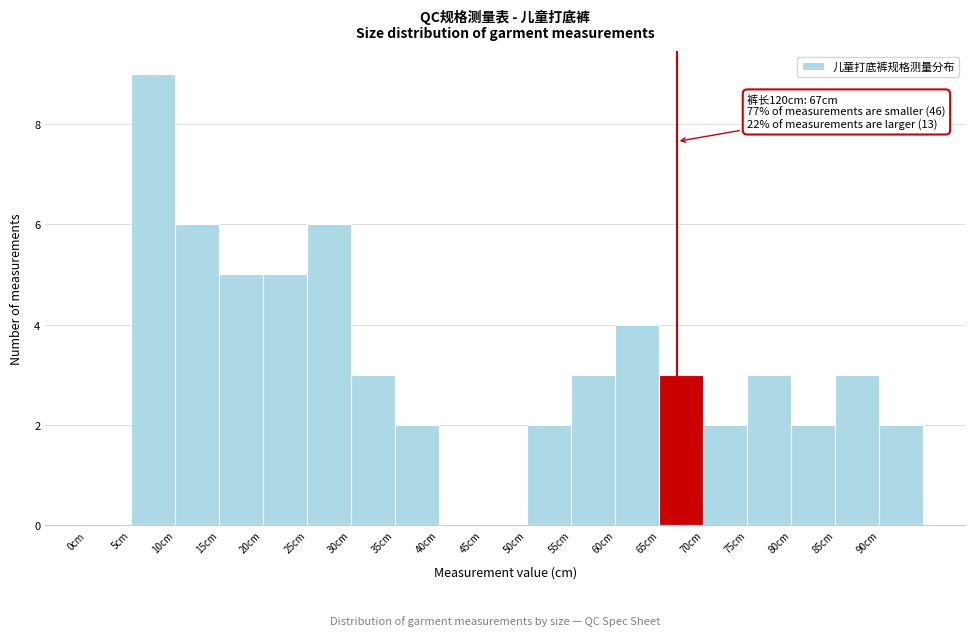

Which range on the x-axis has the tallest bar?

5 to 10